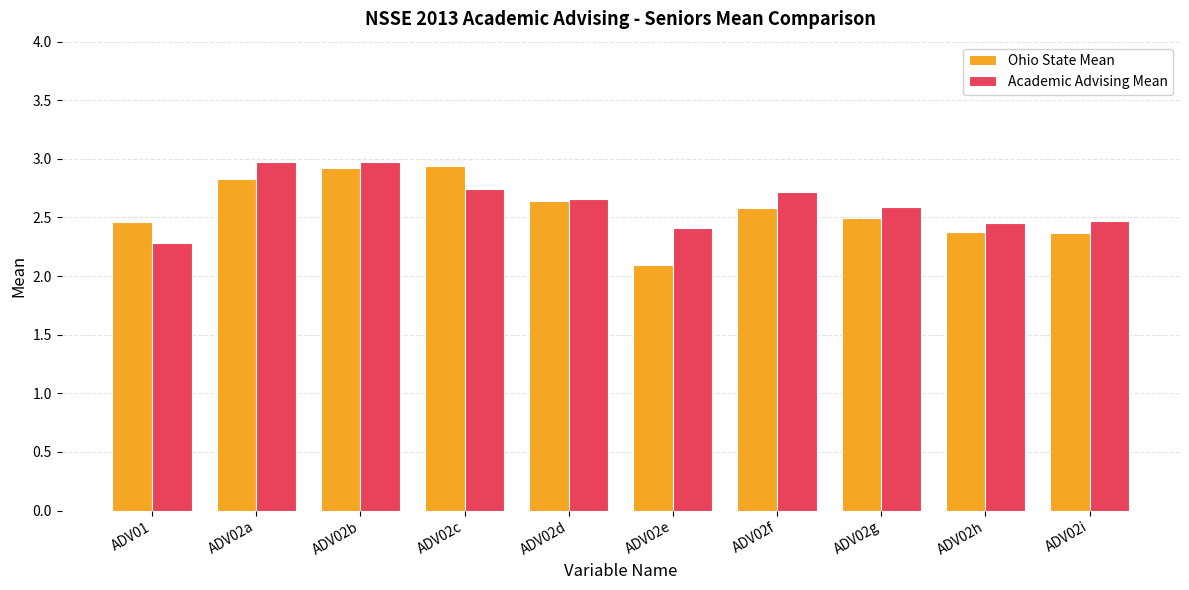

What is the sum of the Ohio State Mean values at ADV02d and ADV02i?

5.0